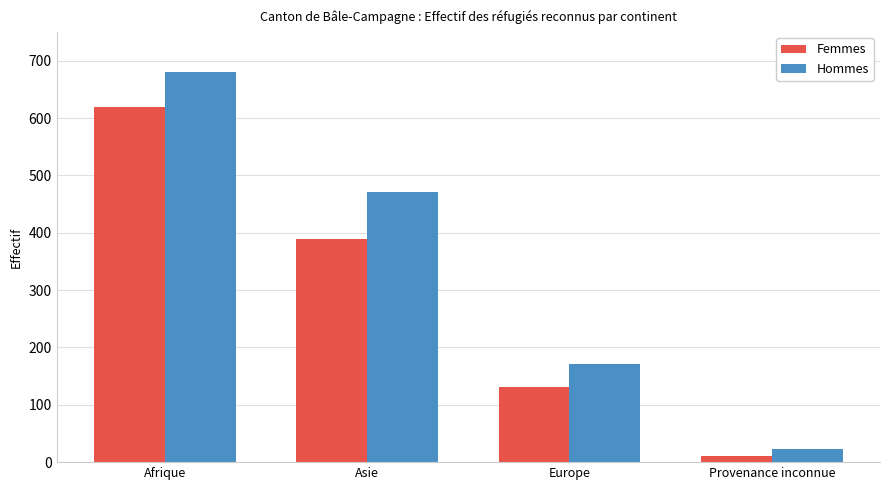

Reading right to left, transcribe all the data shown in this chart.

Femmes: Provenance inconnue=10	Europe=131	Asie=389	Afrique=619
Hommes: Provenance inconnue=23	Europe=172	Asie=471	Afrique=680